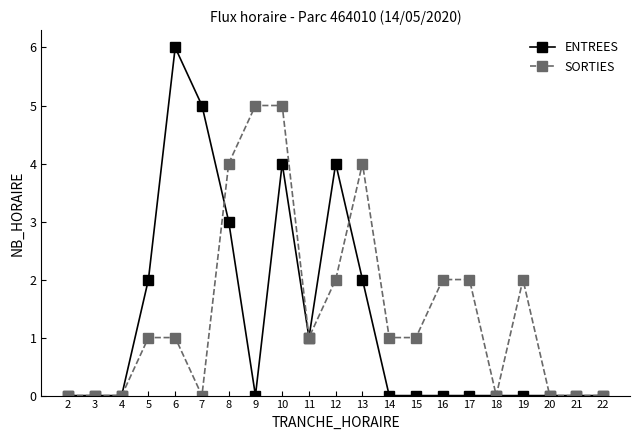

Which series has the largest total across all categories?

SORTIES